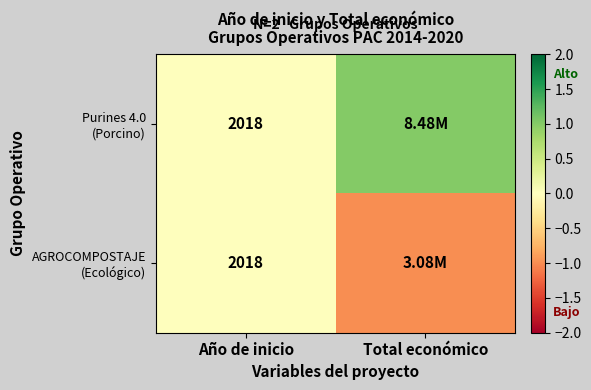

What is the total value across all series at Año de inicio?

4036